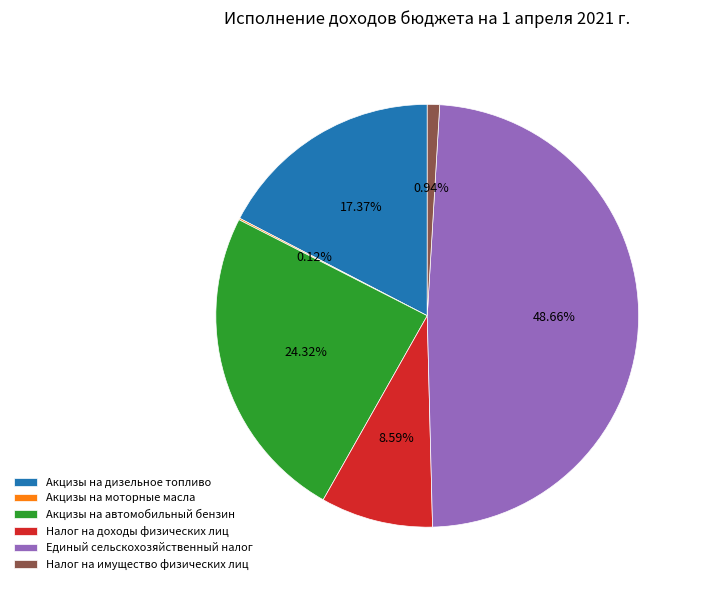

Is it true that Акцизы на дизельное топливо is 5% of the pie?

False